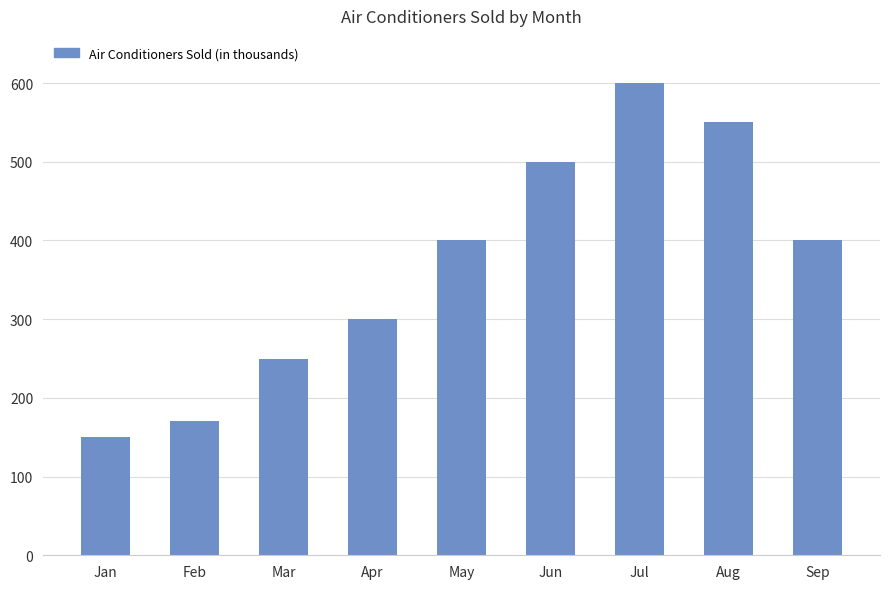

What is the change in value from Feb to Aug?

+380